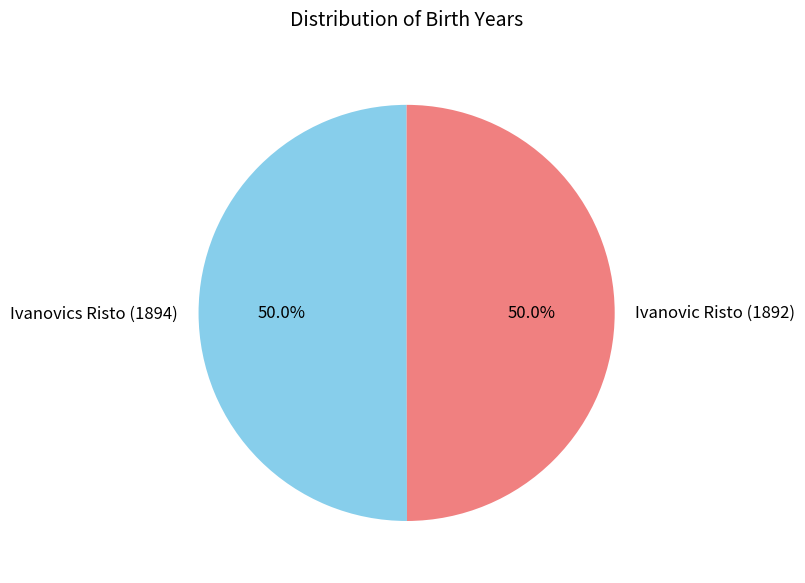

How many slices are in this pie chart?

2